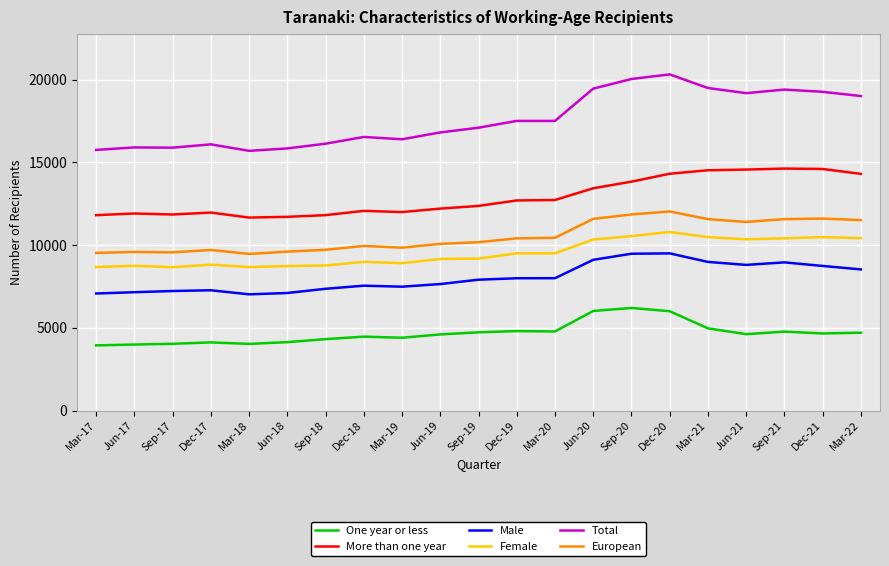

True or false: Female and One year or less cross at least once.

False